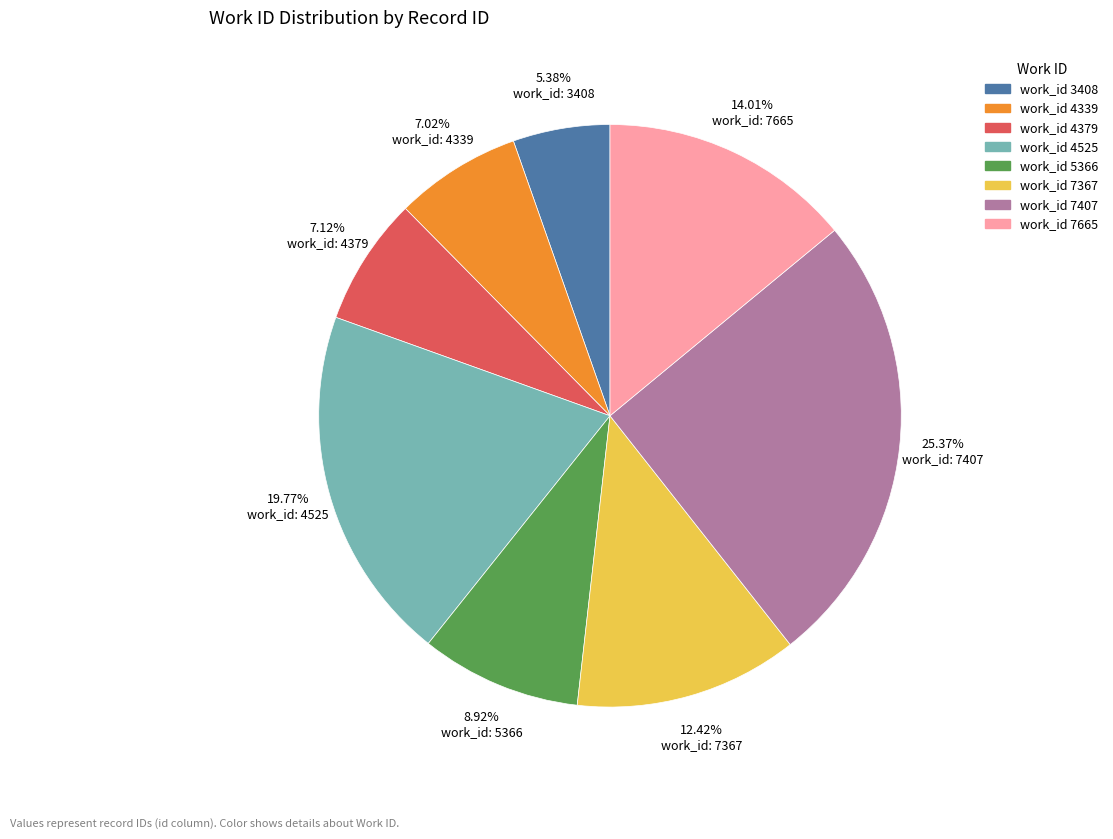

Is there any slice that represents more than half of the pie?

No